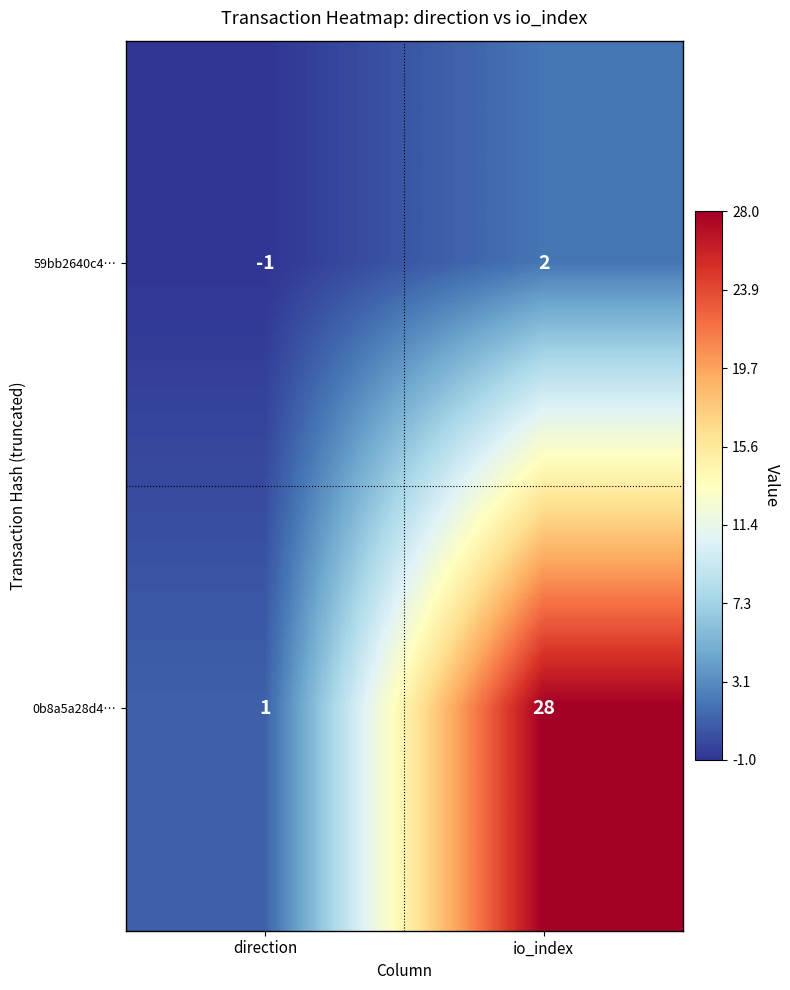

Is it true that 59bb2640c4… equals 1 at io_index?

False